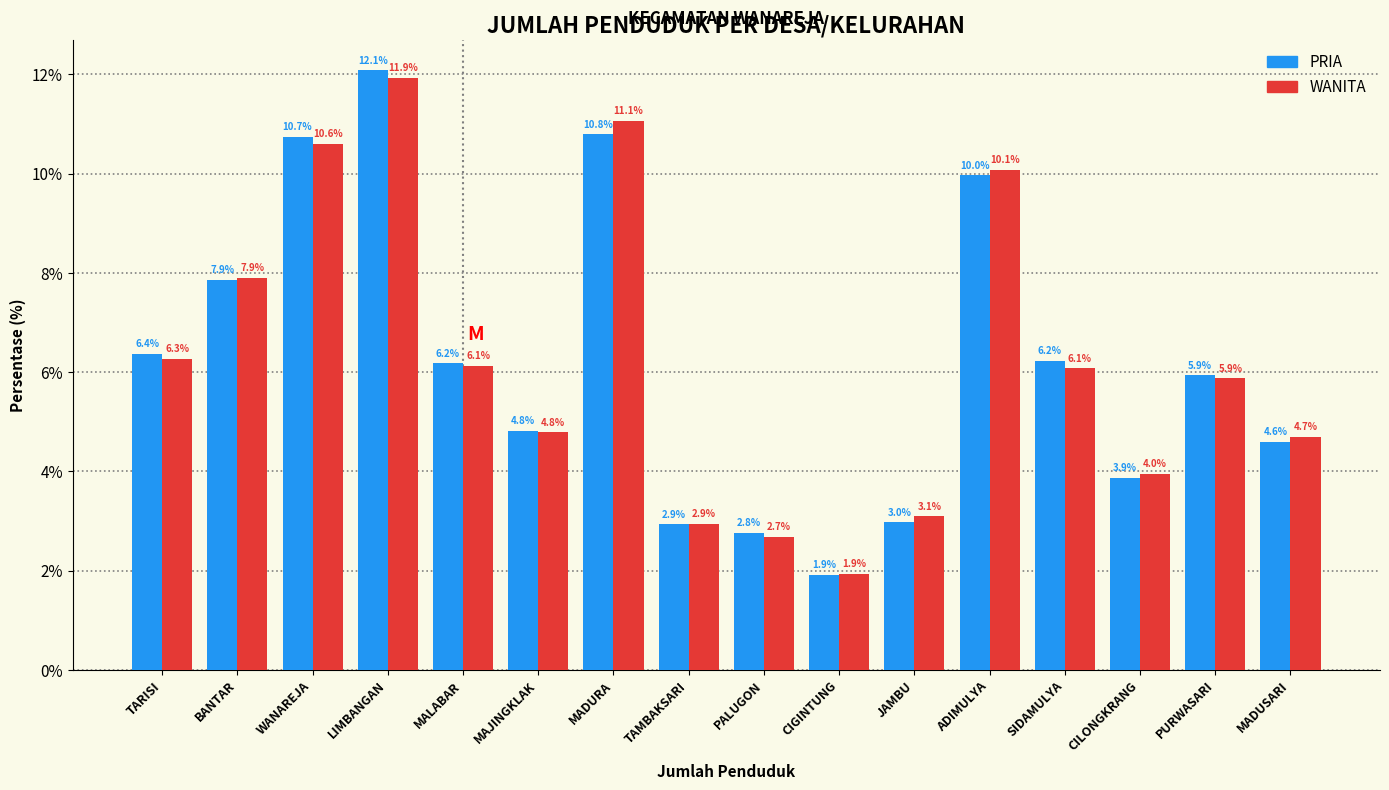

Reading left to right, transcribe all the data shown in this chart.

PRIA: TARISI=6.4	BANTAR=7.9	WANAREJA=10.7	LIMBANGAN=12.1	MALABAR=6.2	MAJINGKLAK=4.8	MADURA=10.8	TAMBAKSARI=2.9	PALUGON=2.8	CIGINTUNG=1.9	JAMBU=3.0	ADIMULYA=10.0	SIDAMULYA=6.2	CILONGKRANG=3.9	PURWASARI=5.9	MADUSARI=4.6
WANITA: TARISI=6.3	BANTAR=7.9	WANAREJA=10.6	LIMBANGAN=11.9	MALABAR=6.1	MAJINGKLAK=4.8	MADURA=11.1	TAMBAKSARI=2.9	PALUGON=2.7	CIGINTUNG=1.9	JAMBU=3.1	ADIMULYA=10.1	SIDAMULYA=6.1	CILONGKRANG=4.0	PURWASARI=5.9	MADUSARI=4.7